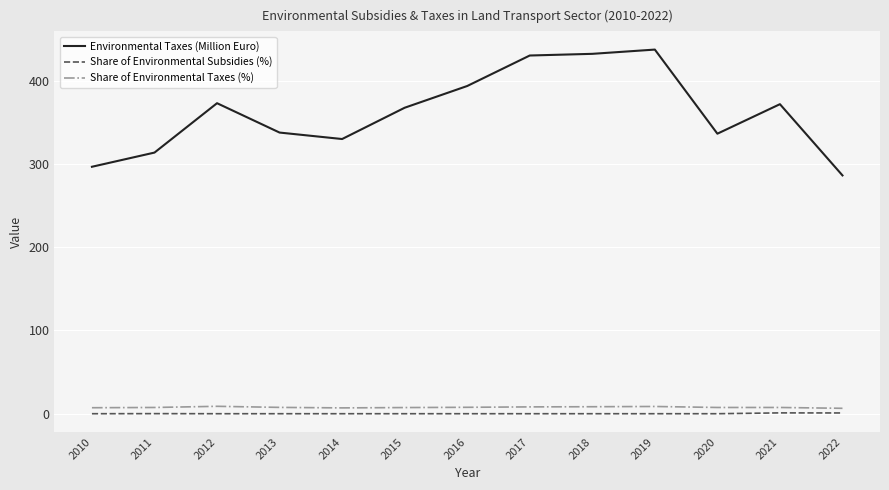

Is this an area chart (filled region under the line)?

No